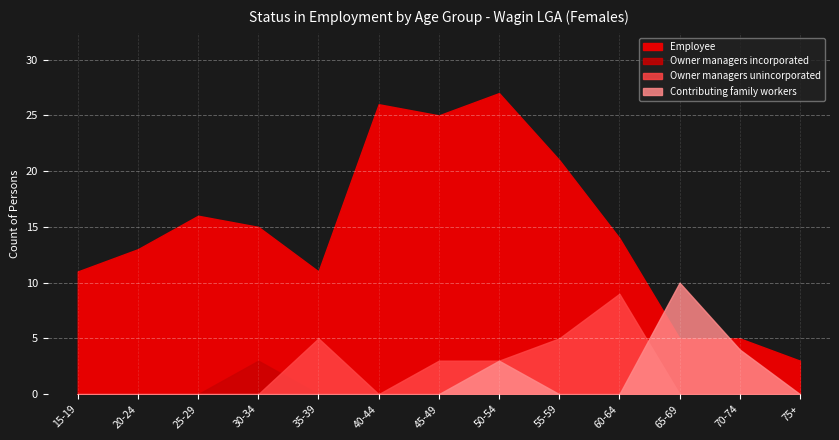

True or false: Owner managers unincorporated and Employee cross at least once.

False